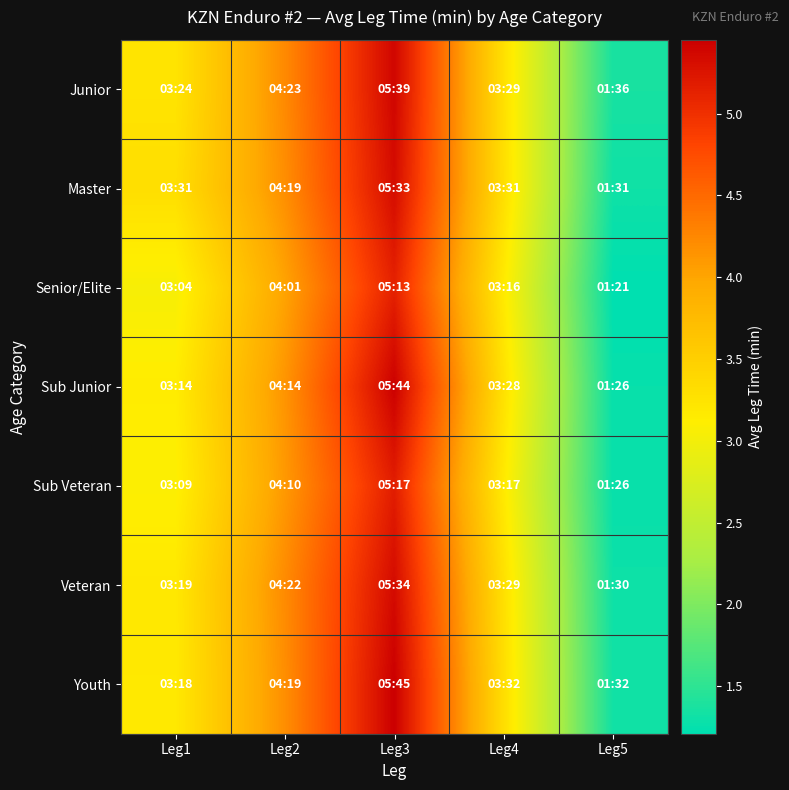

Reading left to right, what are all the values shown in this chart?

Junior: Leg1=3.2	Leg2=4.2	Leg3=5.4	Leg4=3.3	Leg5=1.4
Master: Leg1=3.3	Leg2=4.2	Leg3=5.3	Leg4=3.3	Leg5=1.3
Senior/Elite: Leg1=3.0	Leg2=4.0	Leg3=5.1	Leg4=3.2	Leg5=1.2
Sub Junior: Leg1=3.1	Leg2=4.1	Leg3=5.4	Leg4=3.3	Leg5=1.3
Sub Veteran: Leg1=3.1	Leg2=4.1	Leg3=5.2	Leg4=3.2	Leg5=1.3
Veteran: Leg1=3.2	Leg2=4.2	Leg3=5.3	Leg4=3.3	Leg5=1.3
Youth: Leg1=3.2	Leg2=4.2	Leg3=5.5	Leg4=3.3	Leg5=1.3